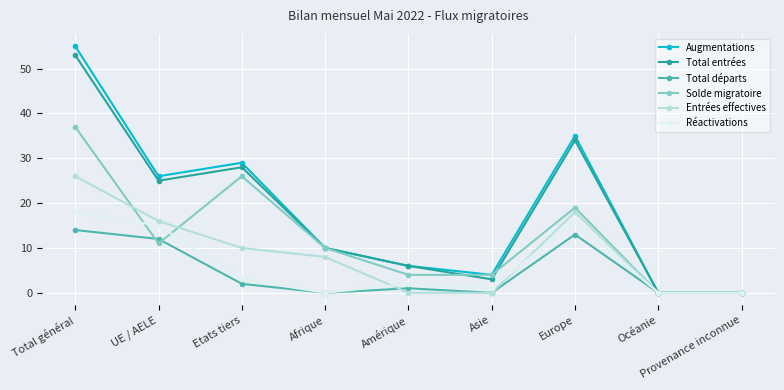

What is the difference between the highest and lowest values at Total général?

41